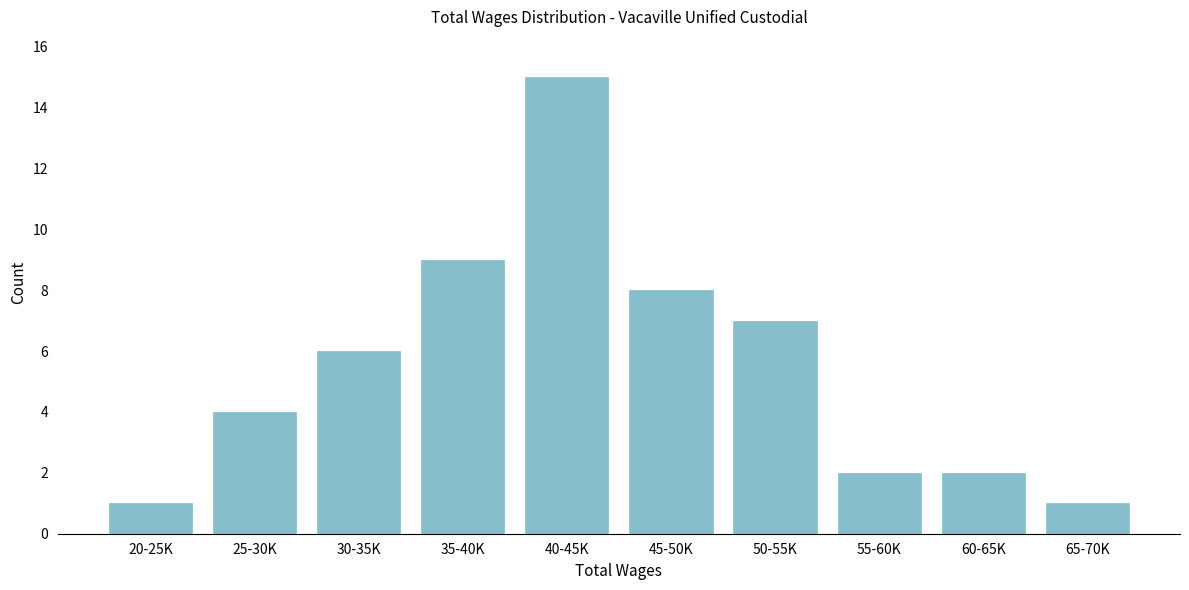

Reading left to right, what are all the values shown in this chart?

1	4	6	9	15	8	7	2	2	1